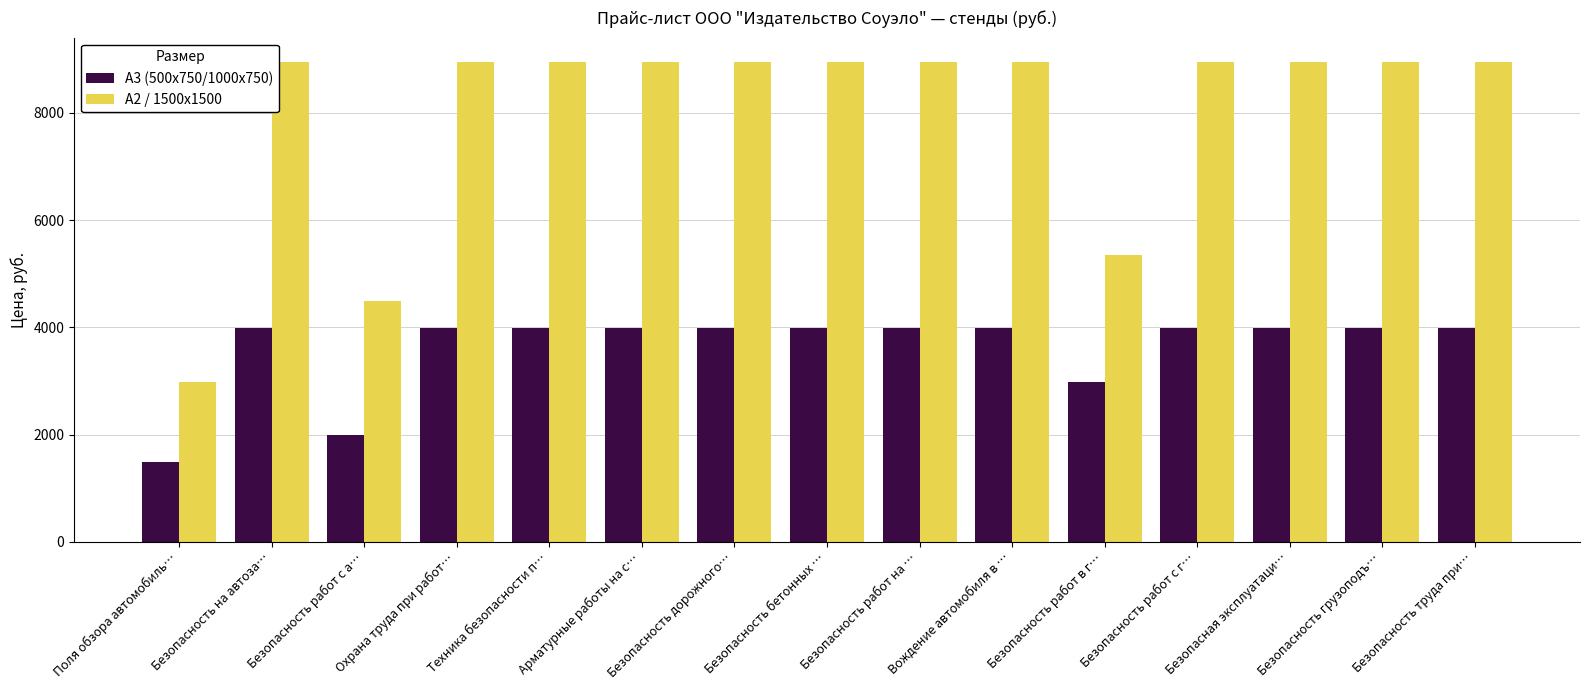

What is the maximum value shown in the chart?

8955